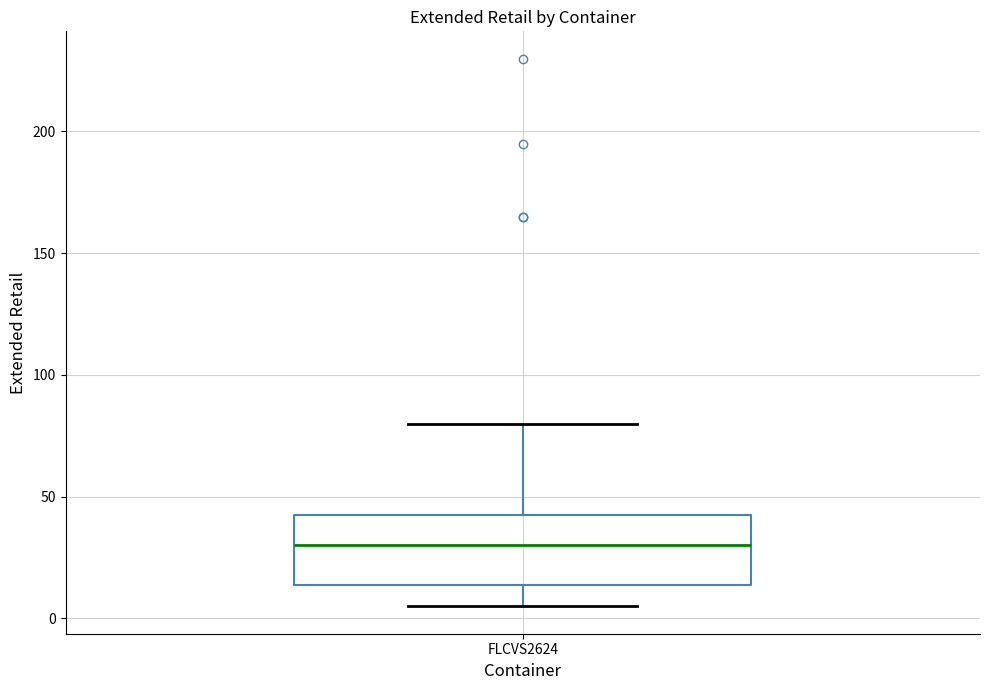

Transcribe this box plot: give where the median line is, the range the box spans, and where the two whiskers end, as read against the y-axis. The values are not printed on the chart, so give them approximately, as read against the axis.

median 30, box 15 to 45, whiskers 5 to 80